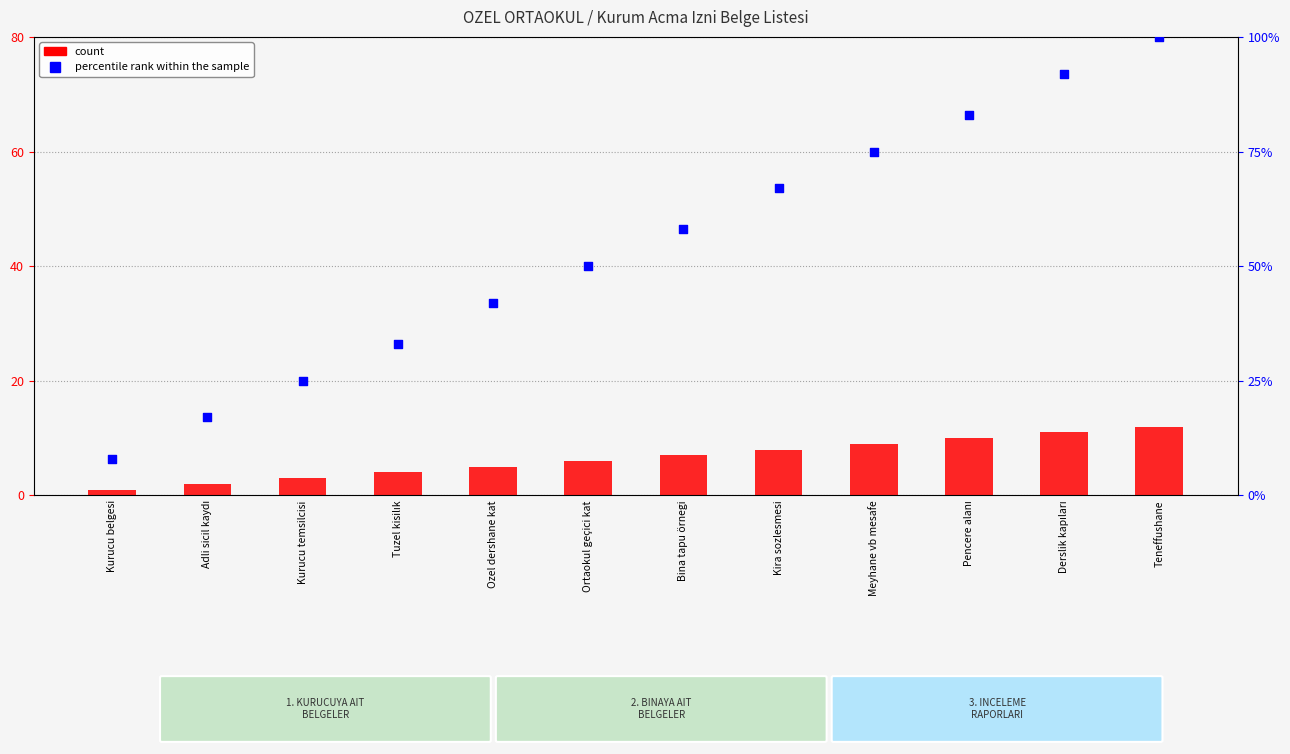

What are all the series names shown in the legend?

count, percentile rank within the sample